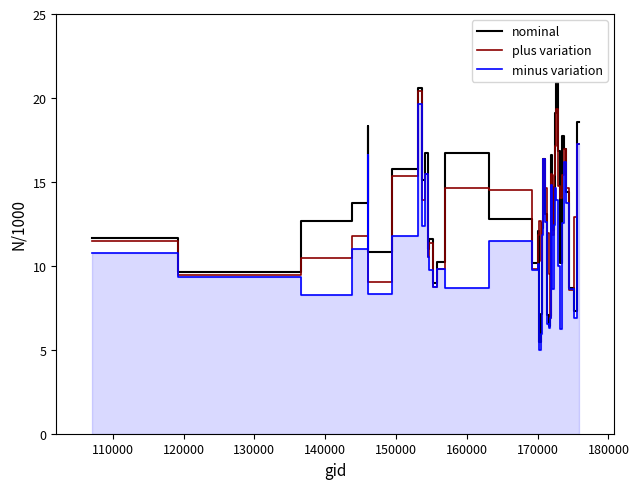

Which series has the largest range (max minus min)?

nominal